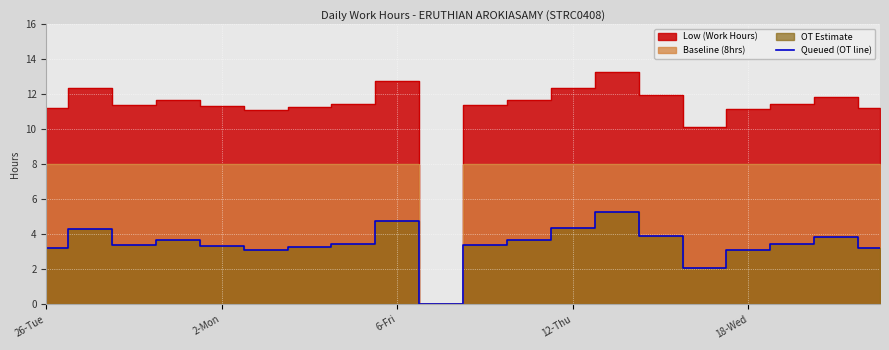

What is the maximum value for Queued (OT line)?

5.3